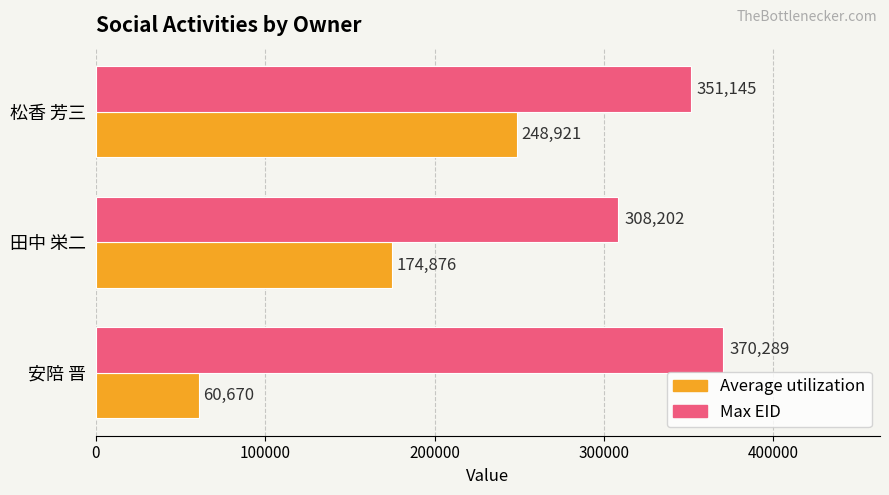

What value does the Average utilization series have at 松香 芳三?

248921